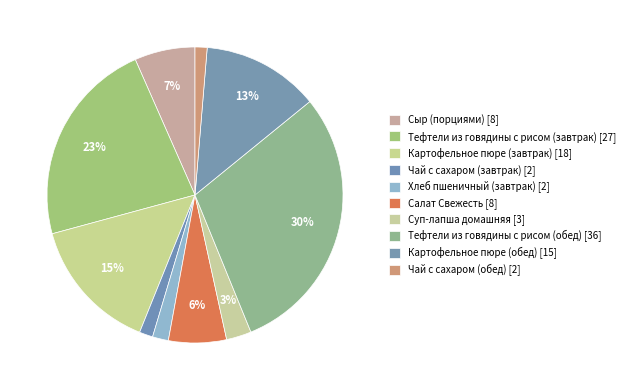

How many segments does this pie chart have?

10